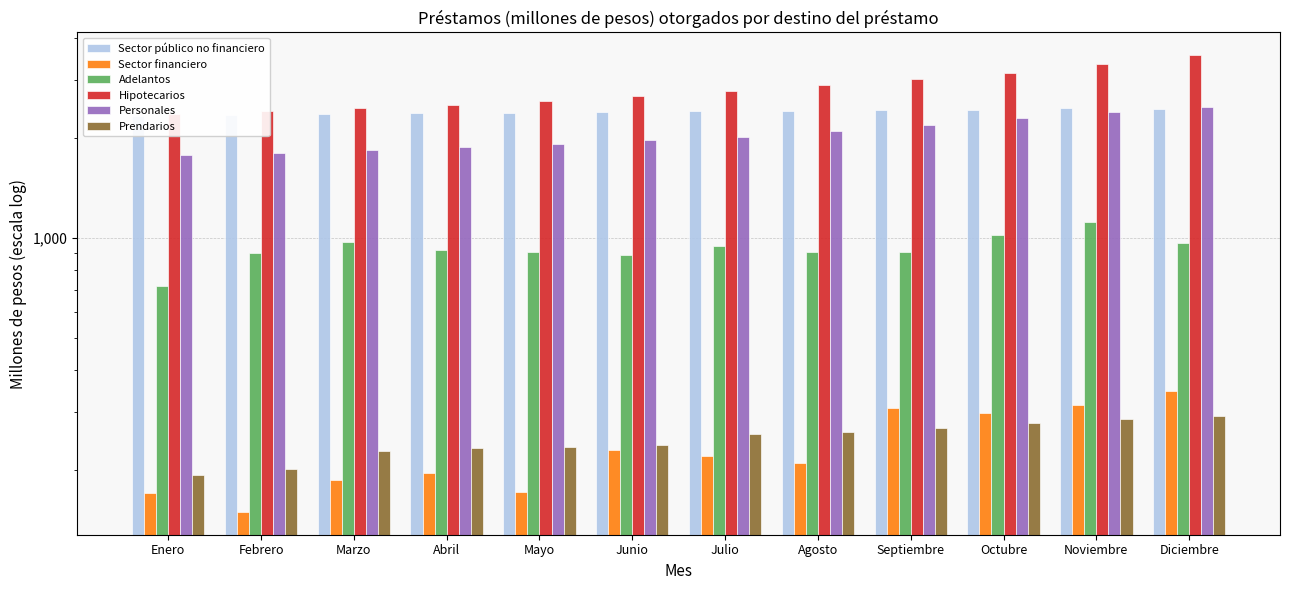

Is the value of Adelantos at Agosto greater than the value of Sector financiero at Diciembre?

Yes